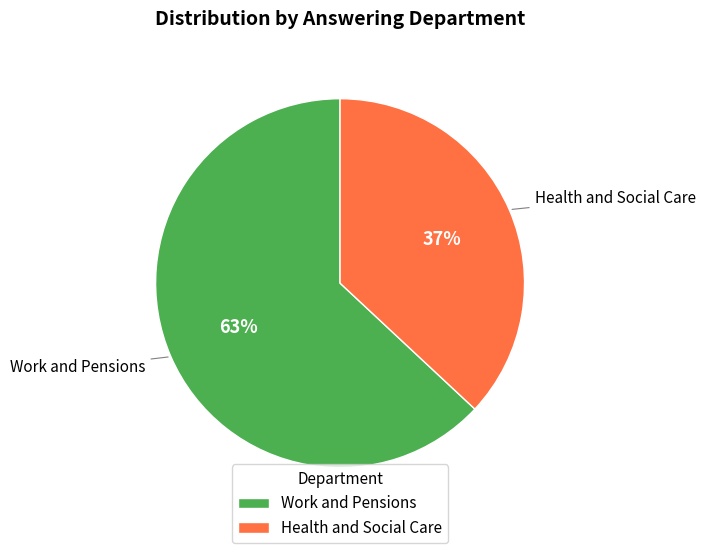

Do Work and Pensions and Health and Social Care together represent more than half of the pie?

Yes